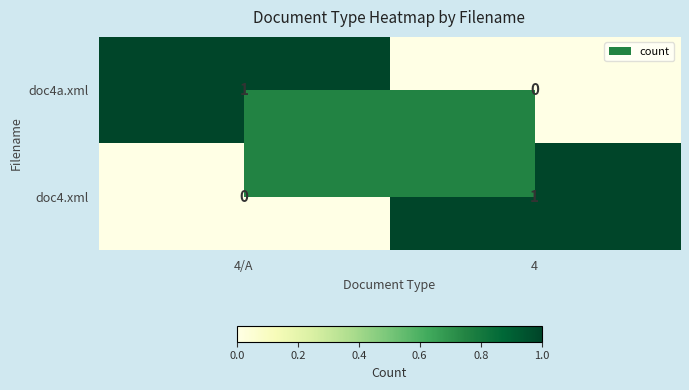

Rank the categories by doc4a.xml value from highest to lowest.

4/A, 4